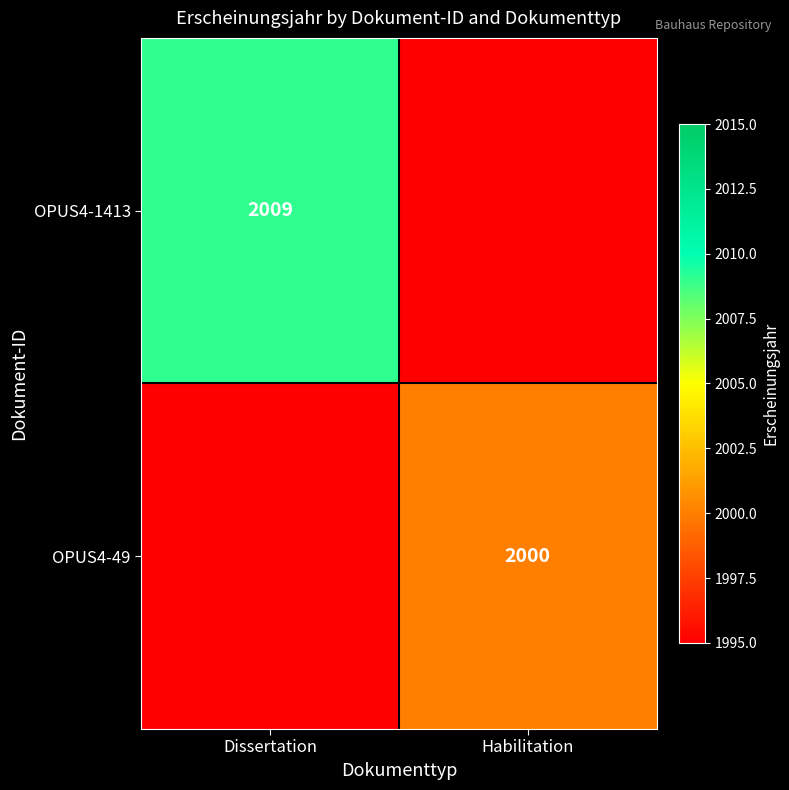

True or false: OPUS4-49 has a value of 1290 at Habilitation.

False